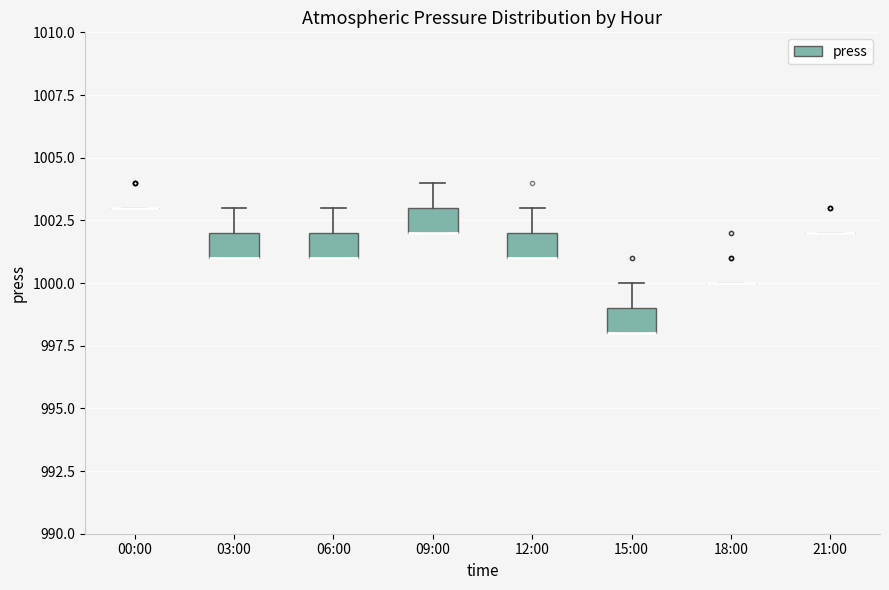

Where does the upper whisker of the box for 09:00 end on the y-axis? The values are not printed on the chart, so give them approximately, as read against the axis.

1004